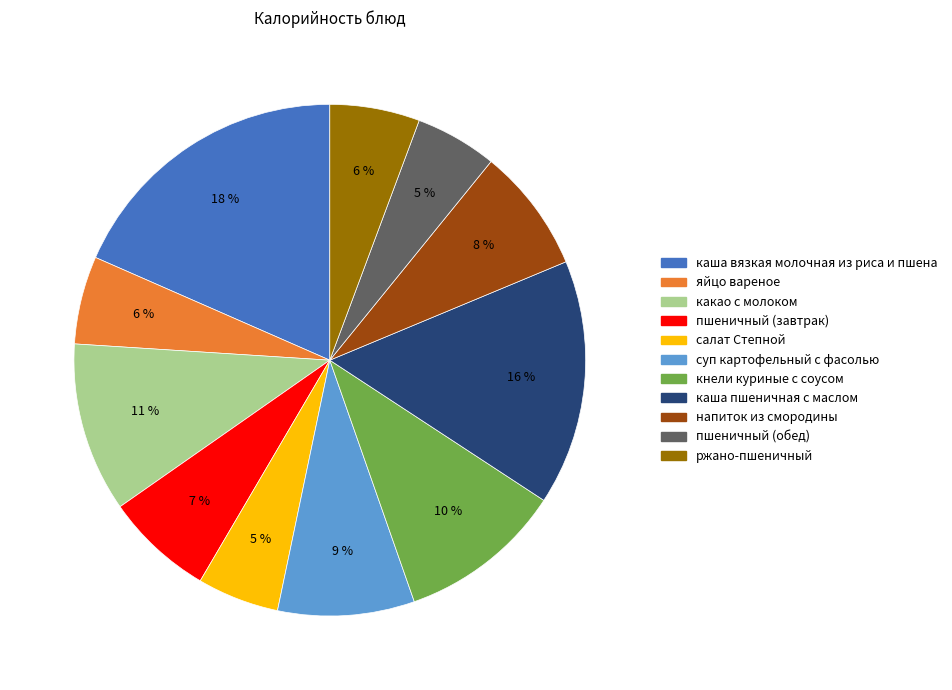

To the nearest percent, what is the difference between the напиток из смородины and какао с молоком slice percentages?

3%